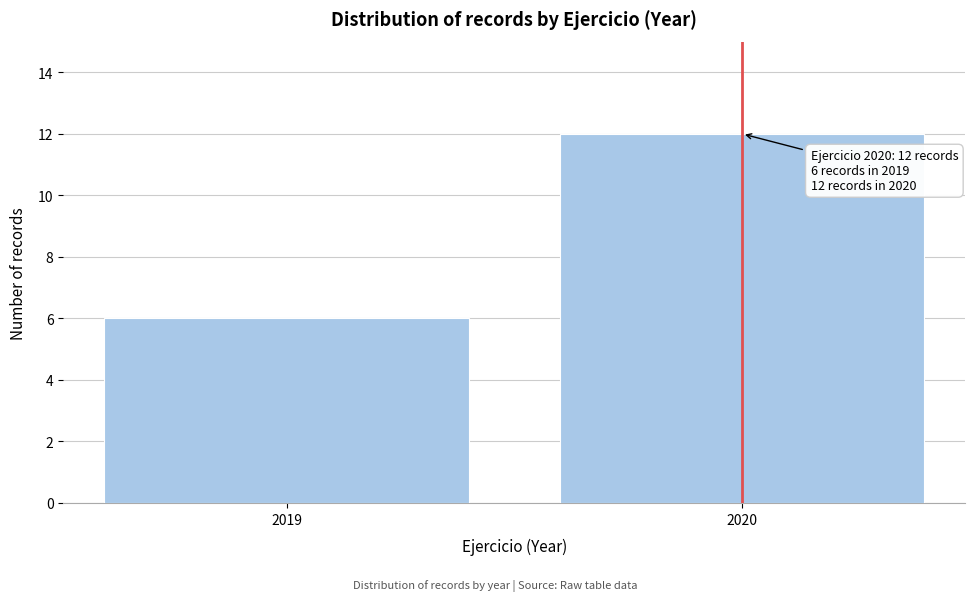

Reading right to left, transcribe all the data shown in this chart.

2020=12	2019=6